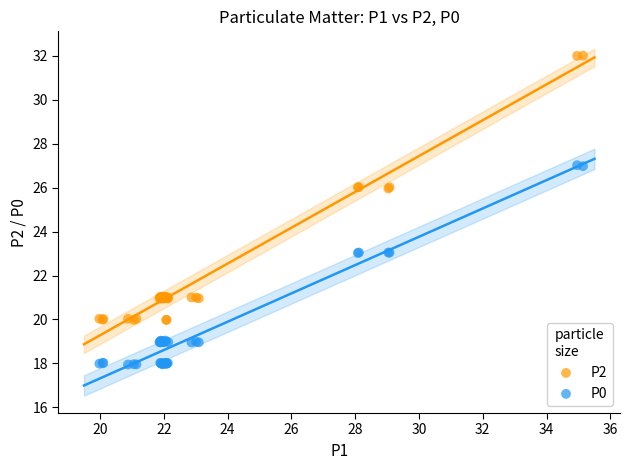

Which series contains the lowest Y value?

P0